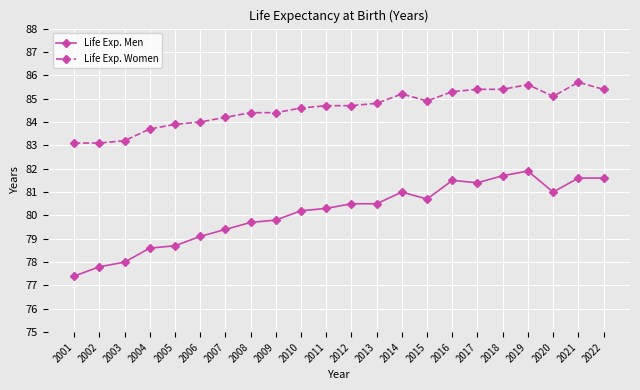

True or false: Life Exp. Women and Life Exp. Men intersect in this chart.

False